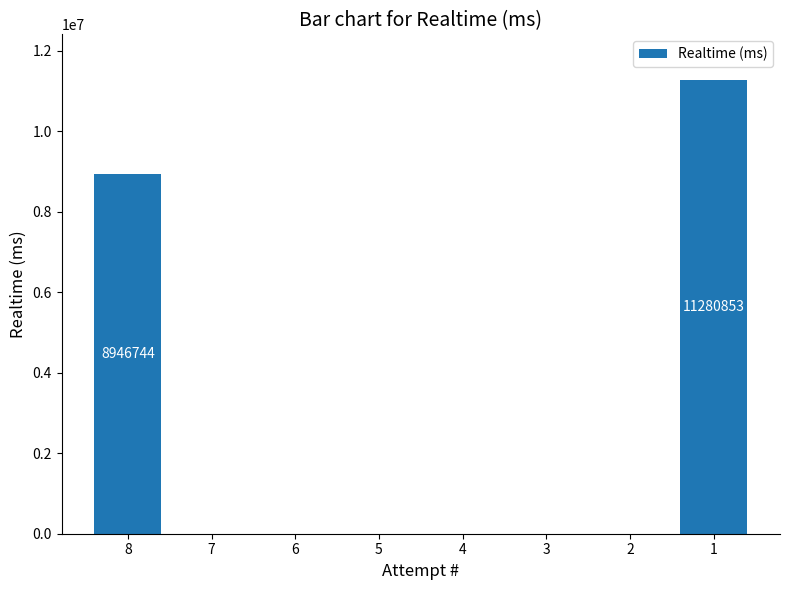

Which category has the highest value across all series?

1